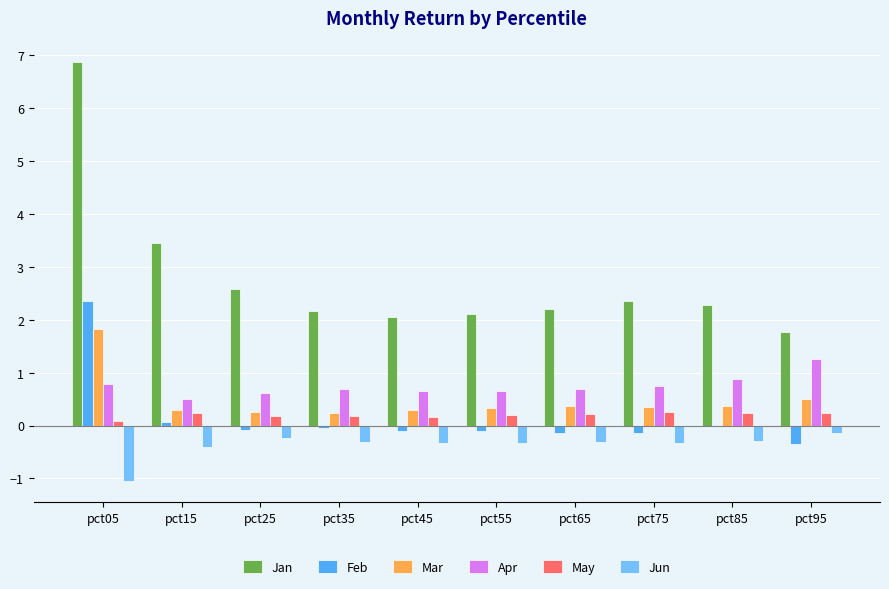

How many groups of bars are there?

10